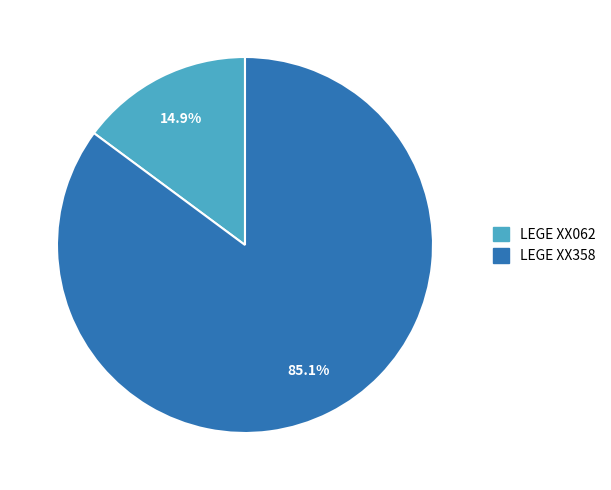

Rank the categories by value from highest to lowest.

LEGE XX358, LEGE XX062